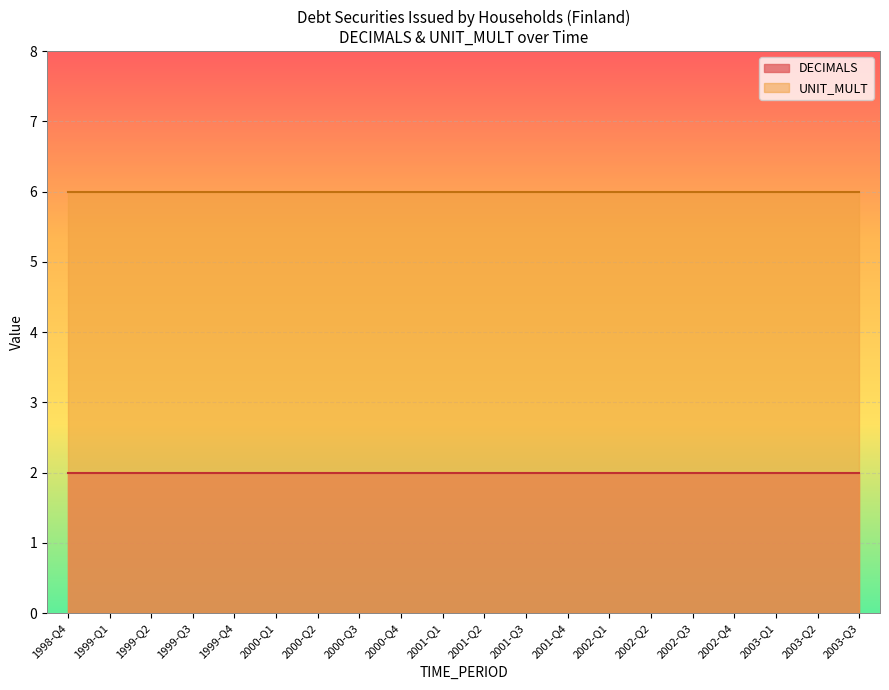

Which series changed the most between 2002-Q2 and 2003-Q3?

DECIMALS